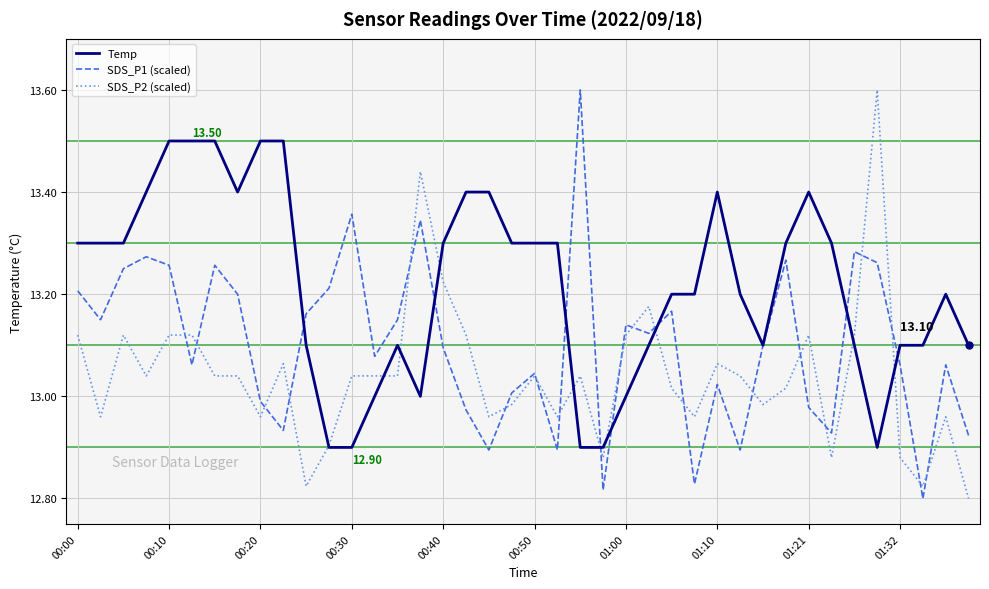

Which series has the largest total across all categories?

Temp